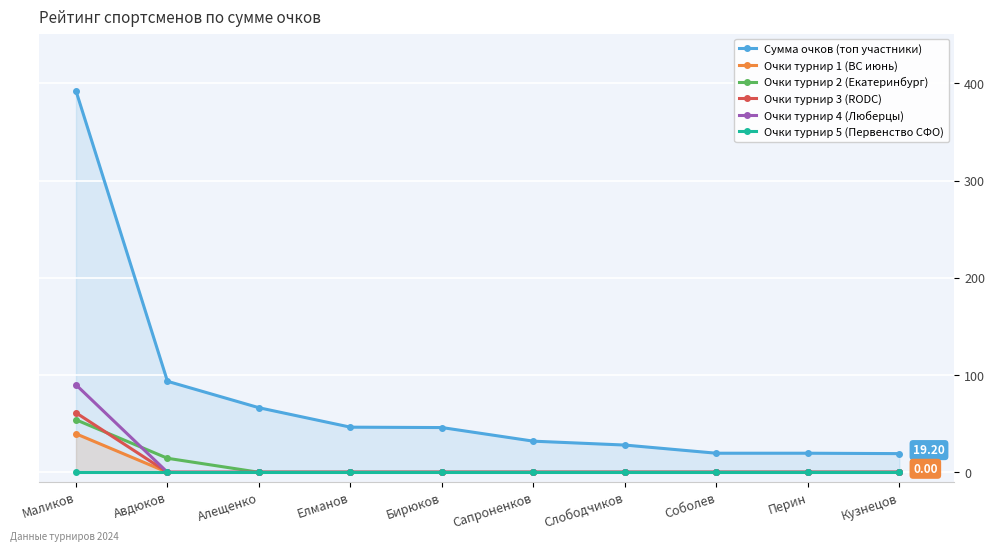

How many values in Очки турнир 2 (Екатеринбург) are above zero?

2